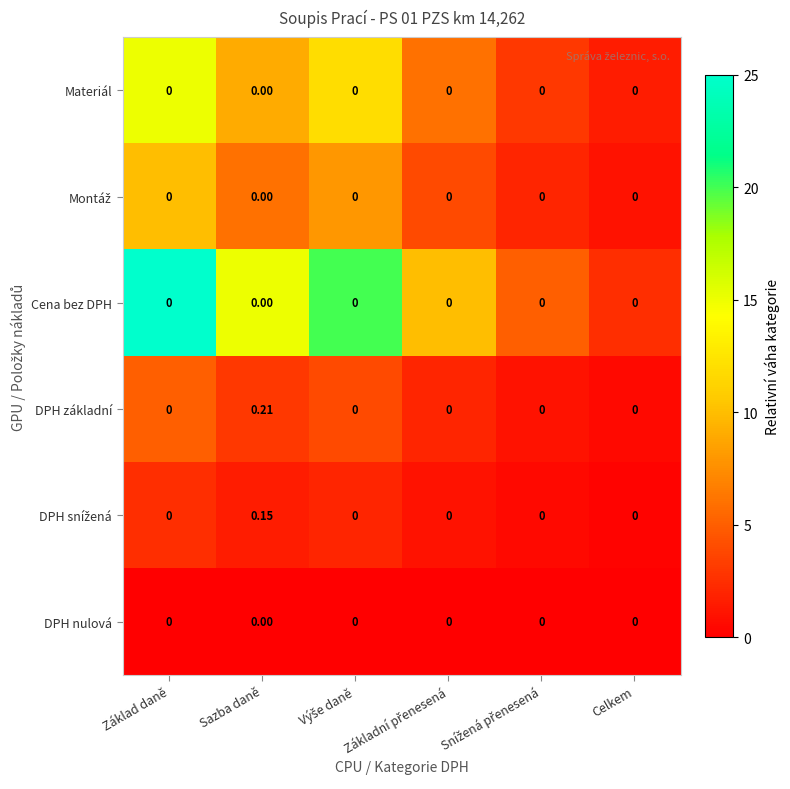

Count the number of categories in the chart.

6